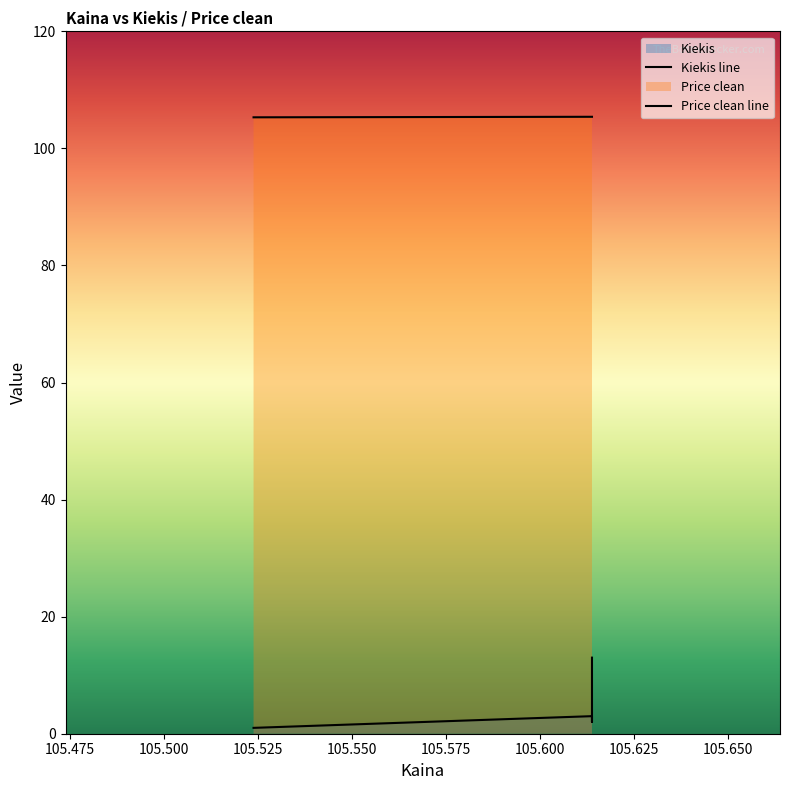

What is the average value?

5